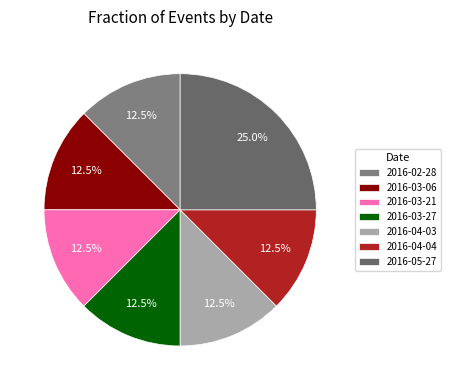

True or false: 2016-03-21 accounts for 1% of the total.

False